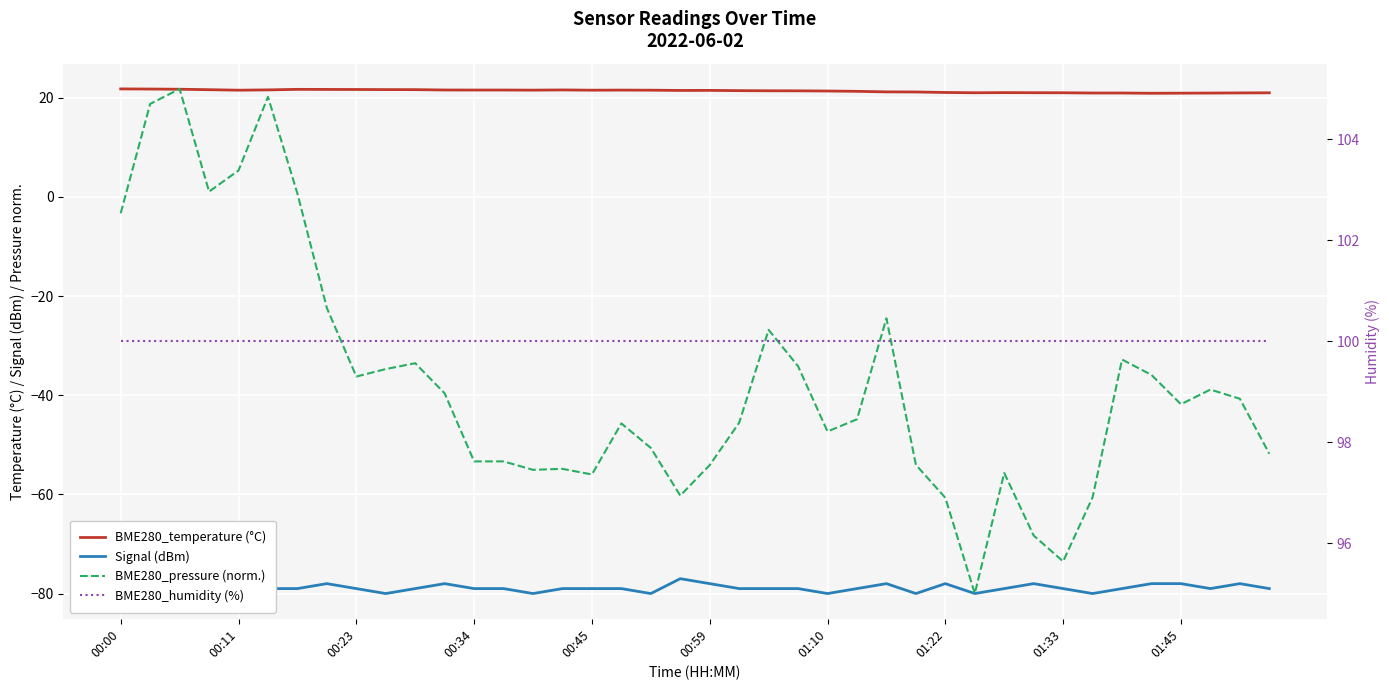

At which category does the chart reach its peak across all series?

00:00